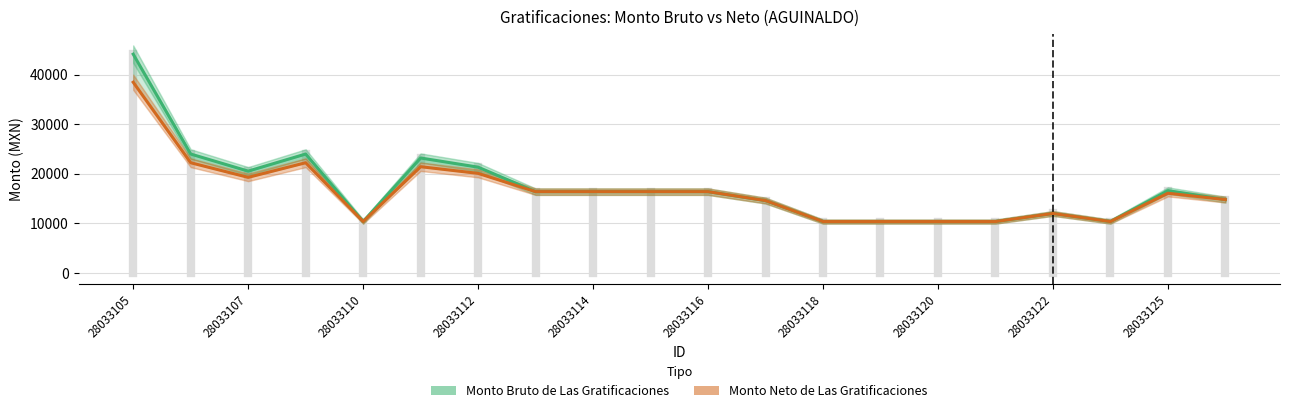

At which label does Monto Bruto de Las Gratificaciones reach its peak?

28033105